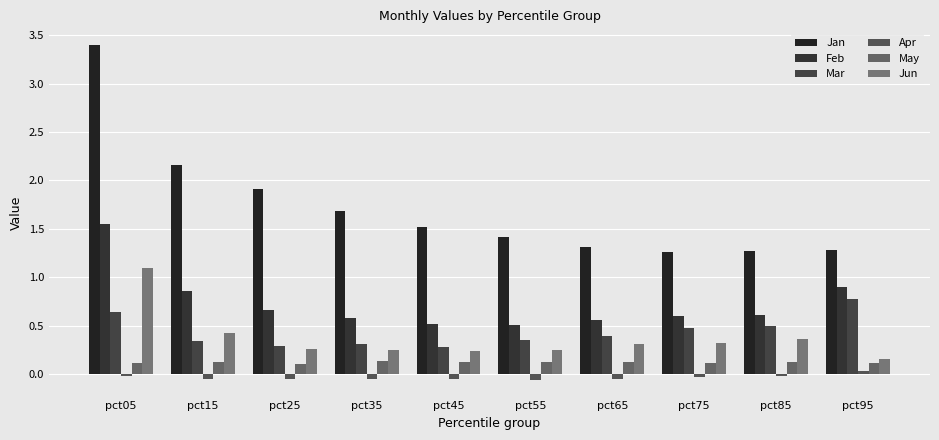

What is the sum of the Jun values at pct05 and pct95?

1.2